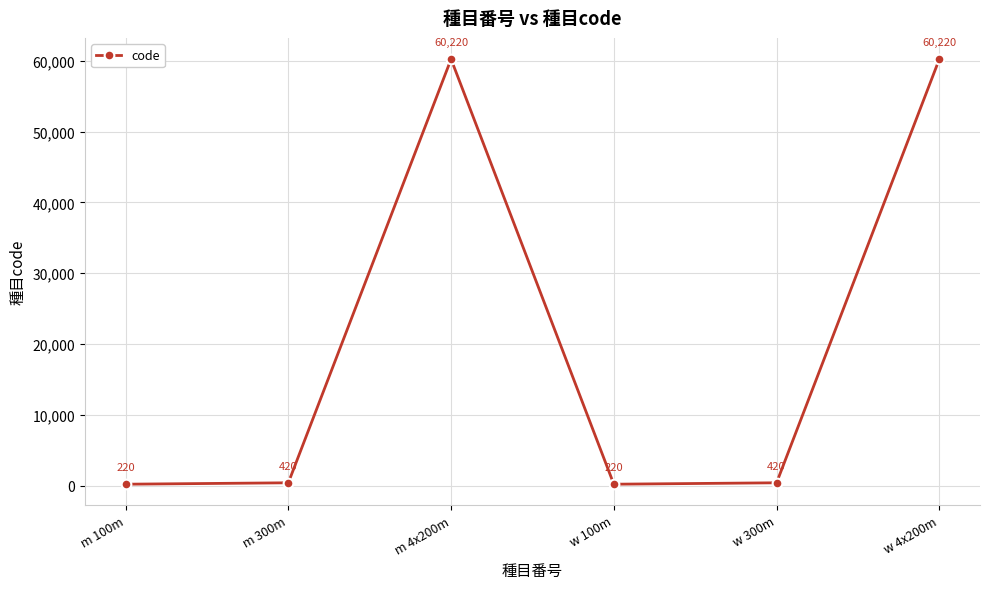

Approximately how many times larger is the value at w 300m compared to m 100m?

1.9